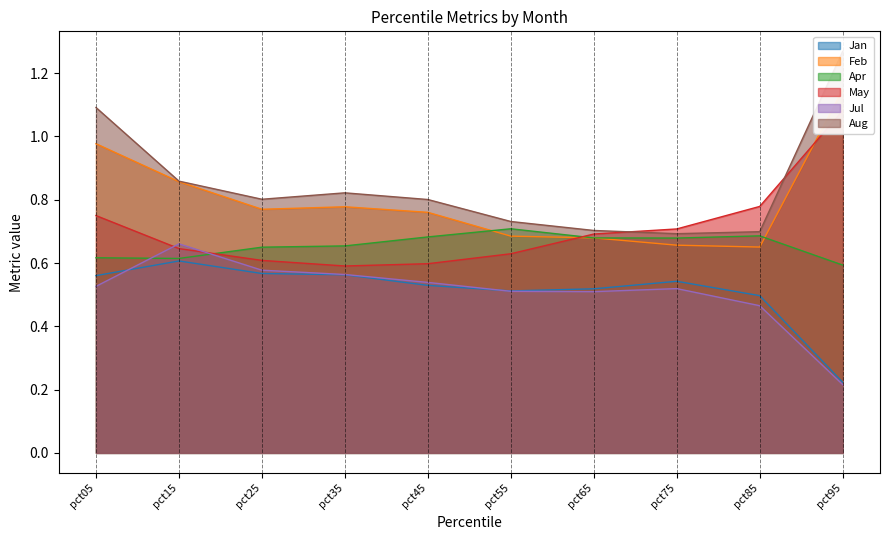

Rank the series at pct95 from lowest to highest value.

Jul, Jan, Apr, May, Feb, Aug